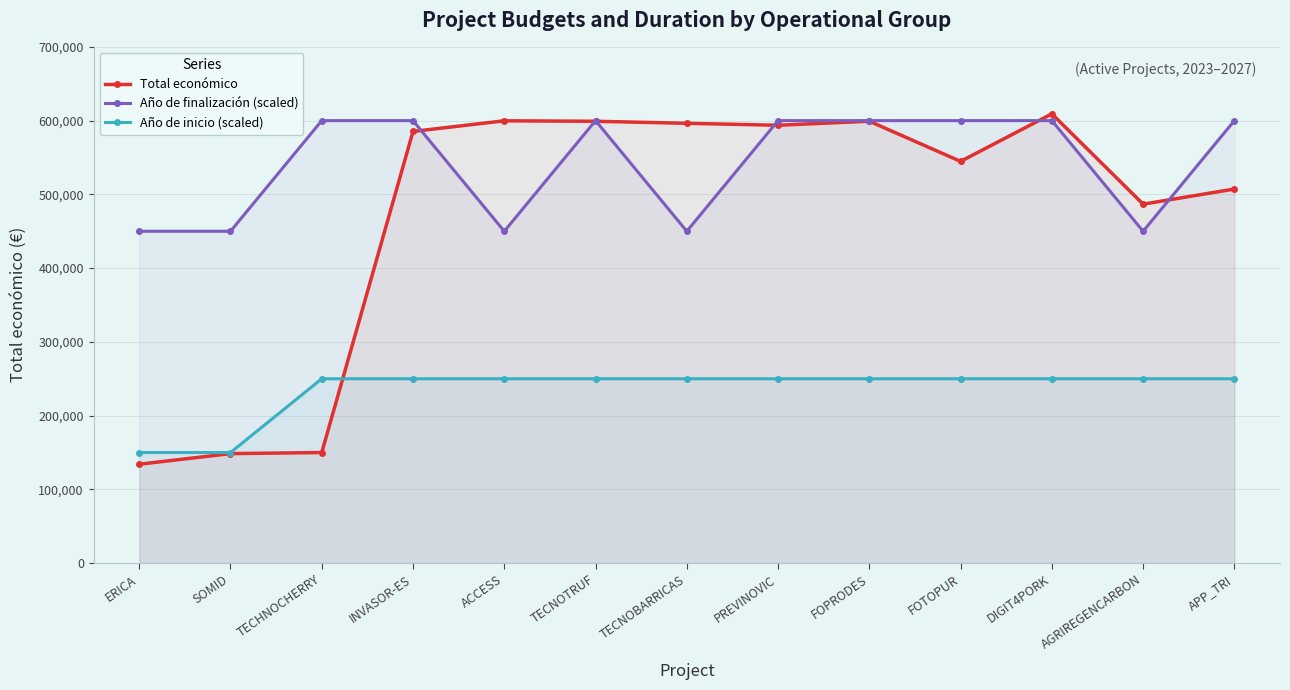

List the series in order of their overall mean, lowest first.

Año de inicio (scaled), Total económico, Año de finalización (scaled)